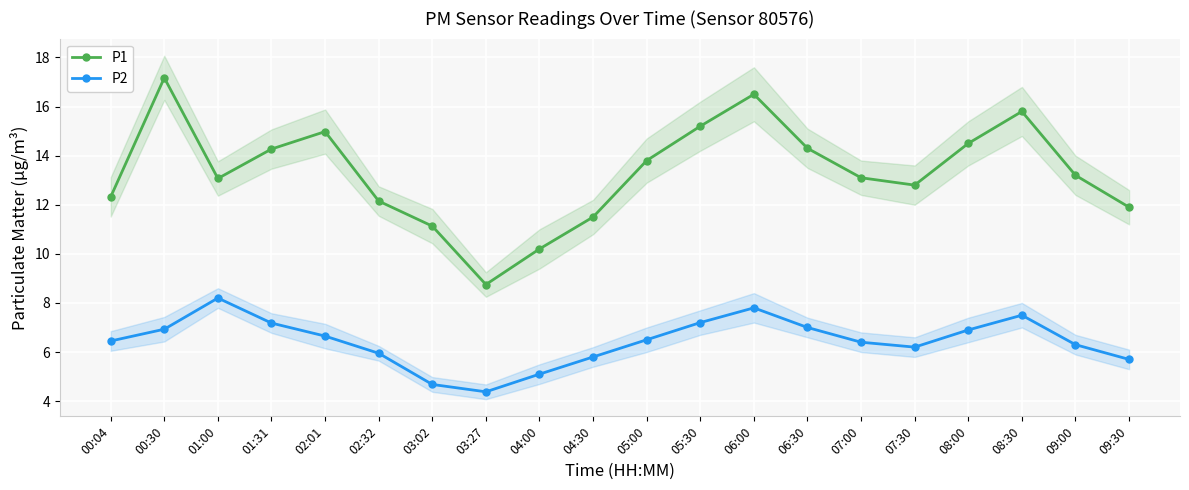

Reading left to right, transcribe all the data shown in this chart.

P1: 12.3	17.2	13.1	14.3	15.0	12.2	11.1	8.8	10.2	11.5	13.8	15.2	16.5	14.3	13.1	12.8	14.5	15.8	13.2	11.9
P2: 6.5	6.9	8.2	7.2	6.7	6.0	4.7	4.4	5.1	5.8	6.5	7.2	7.8	7.0	6.4	6.2	6.9	7.5	6.3	5.7